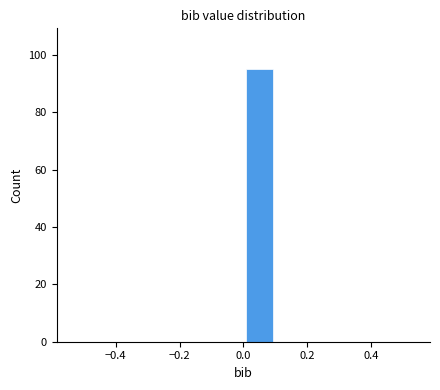

What is the height of the bar covering 0.0 to 0.1 on the x-axis? The values are not printed on the chart, so give them approximately, as read against the axis.

96